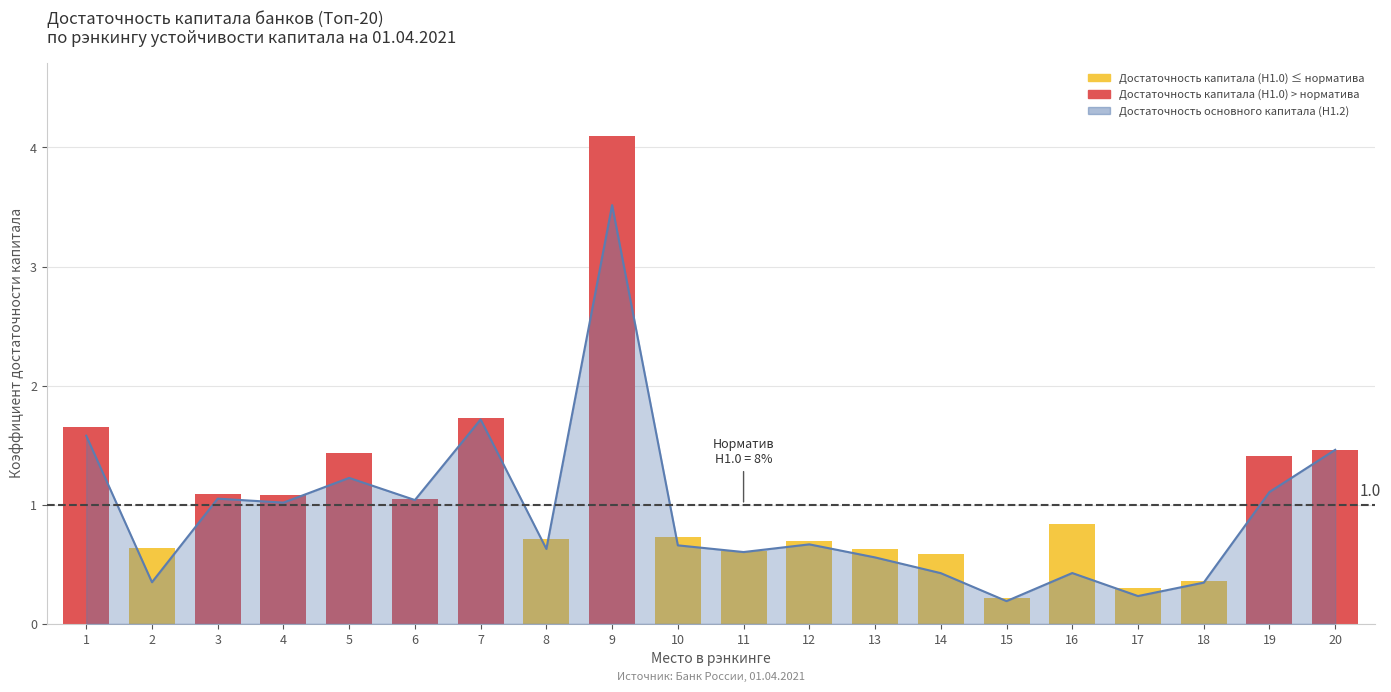

What value does the data have at 10?

0.7